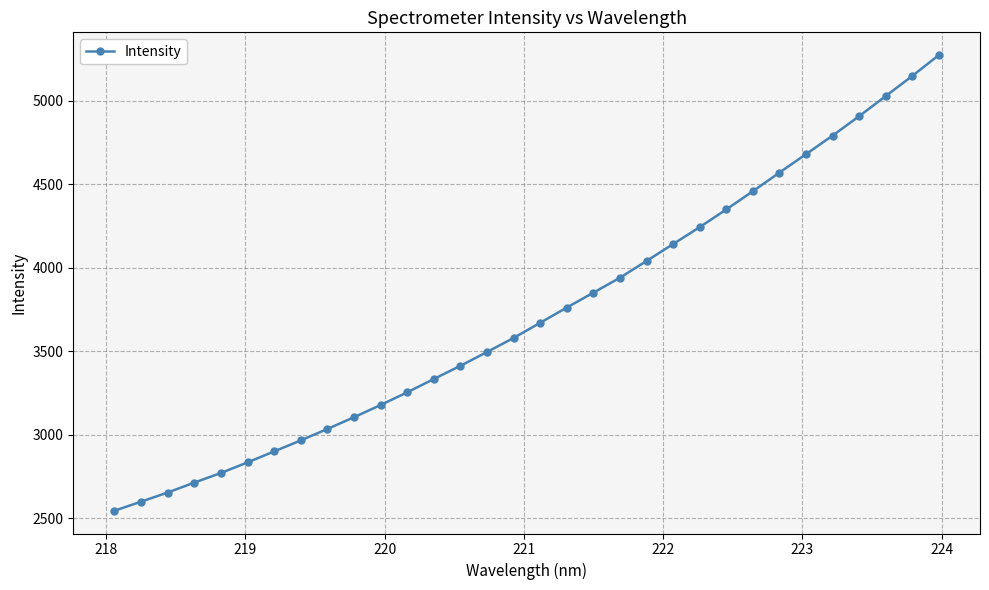

What is the minimum value shown in the chart?

2544.3